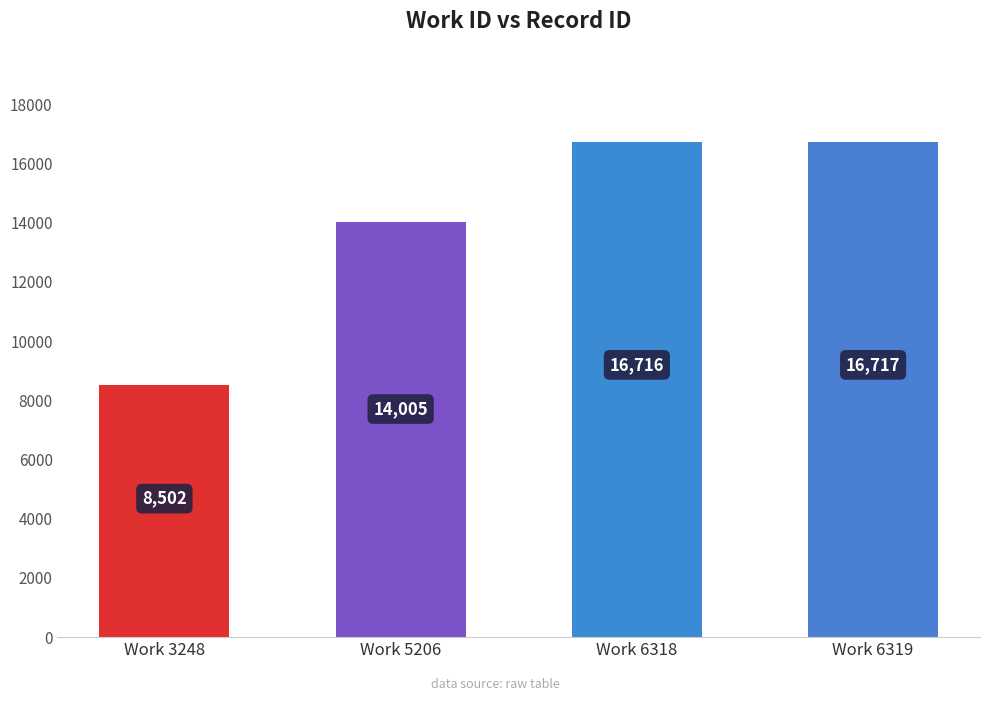

The chart shows a value of 14005 at Work 5206. True or false?

True